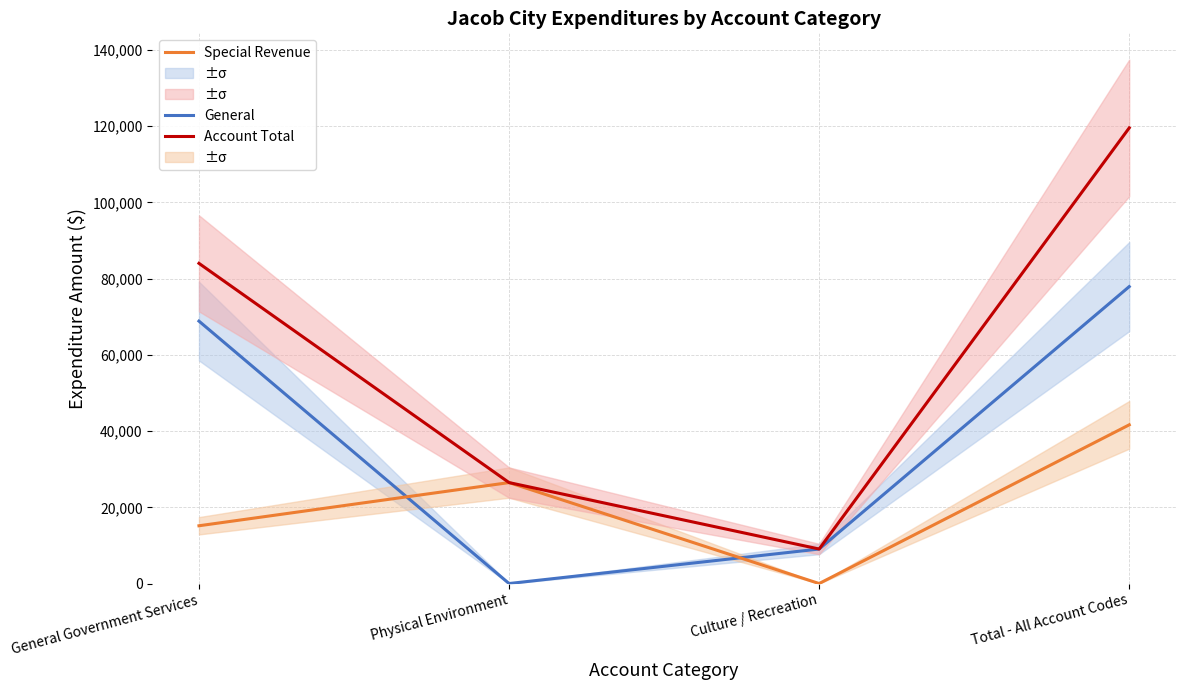

At which category does Special Revenue reach its first local valley?

Culture / Recreation